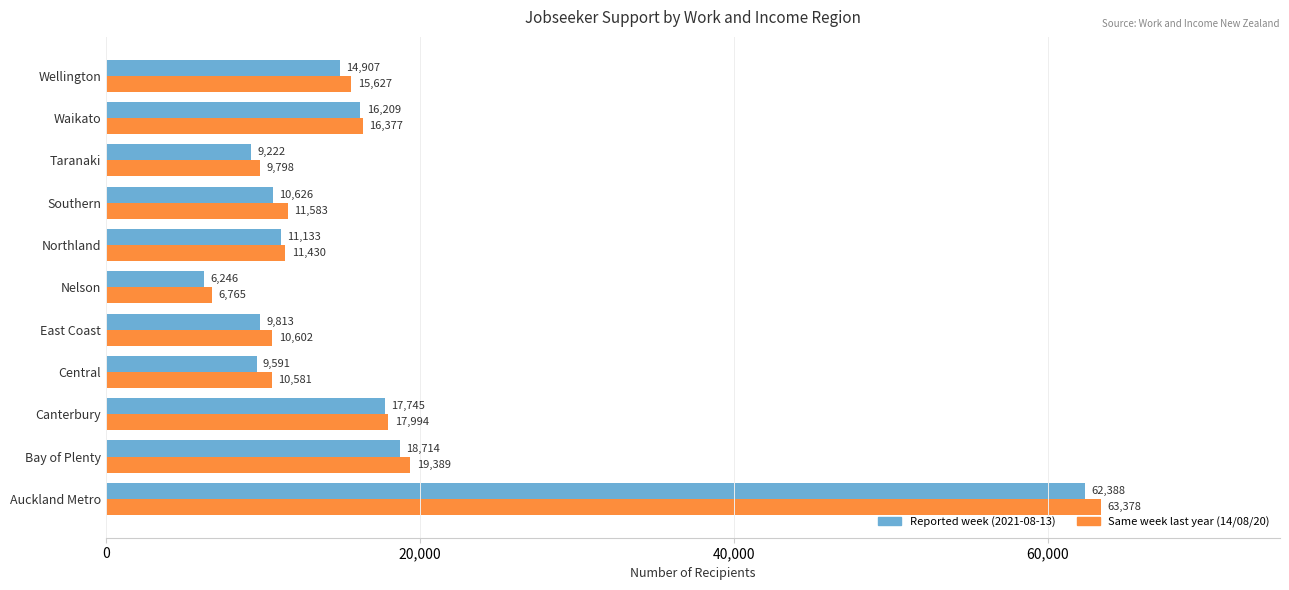

How many data points in Same week last year (14/08/20) are less than 11583?

5